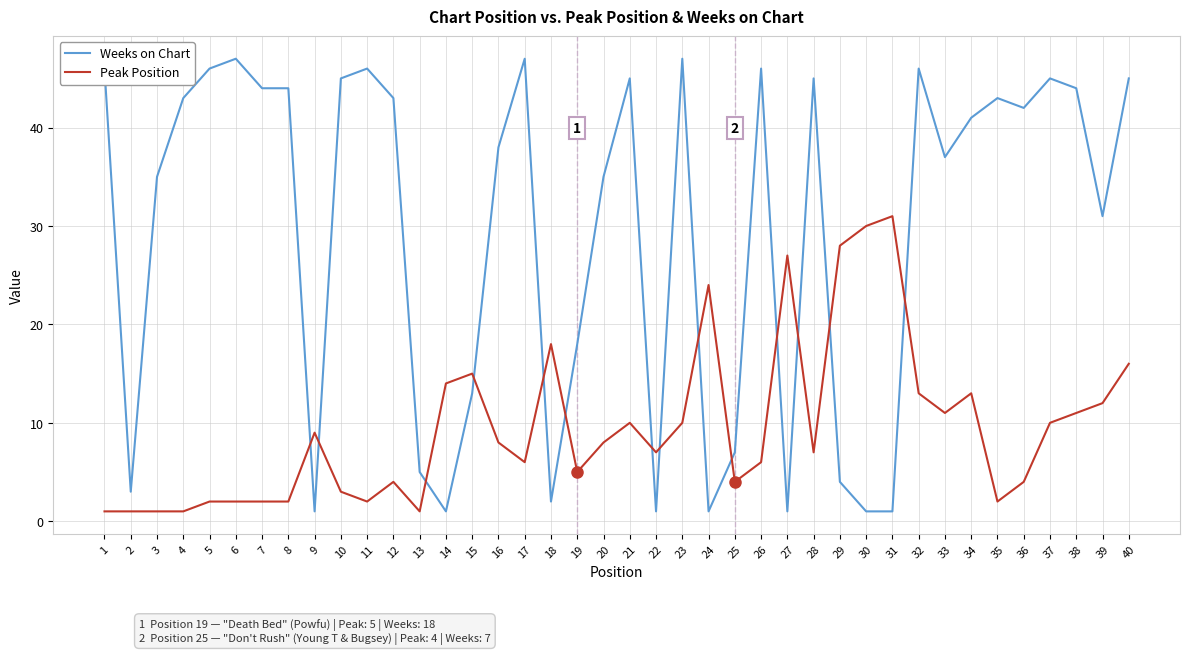

True or false: Peak Position has a value of 15 at 9.

False